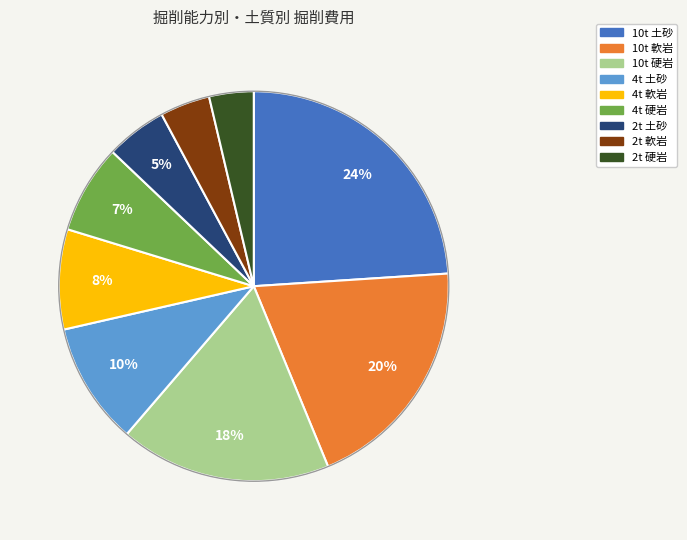

To the nearest percent, what is the difference between the largest and smallest slice percentages?

20%